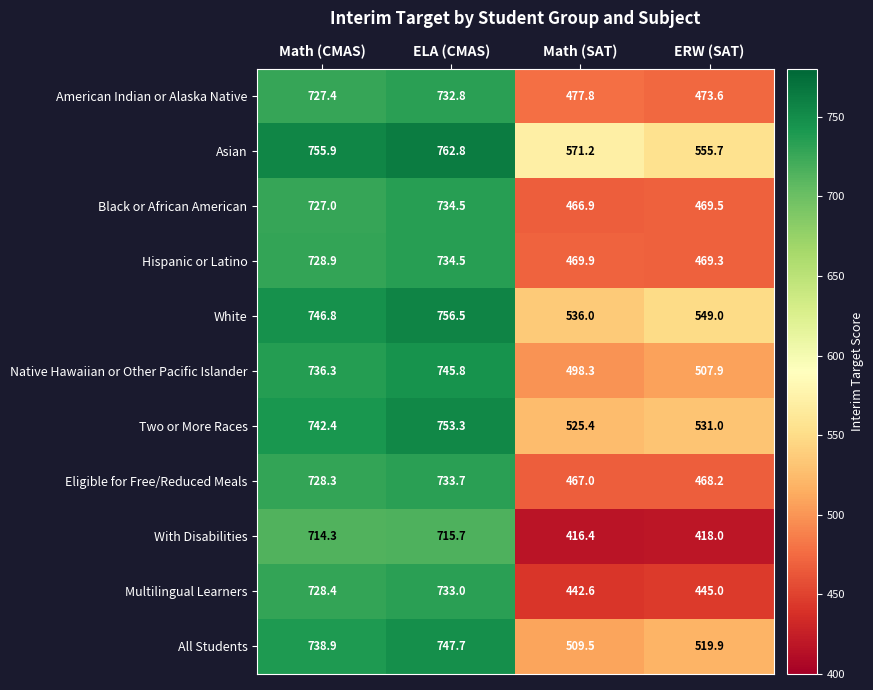

What is the sum of all Asian values?

2645.6